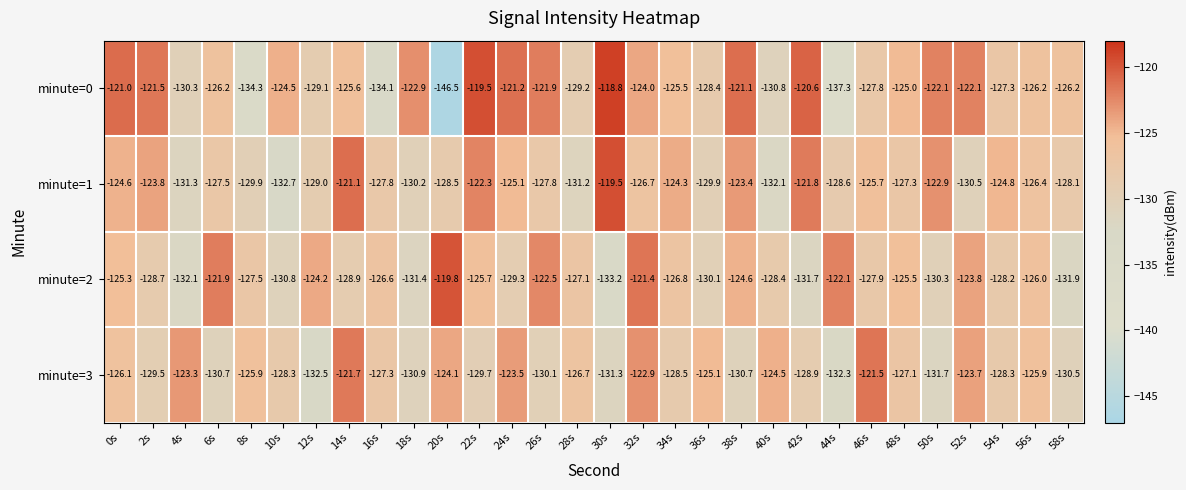

At 6s, list the series in order from smallest to largest.

minute=3, minute=1, minute=0, minute=2